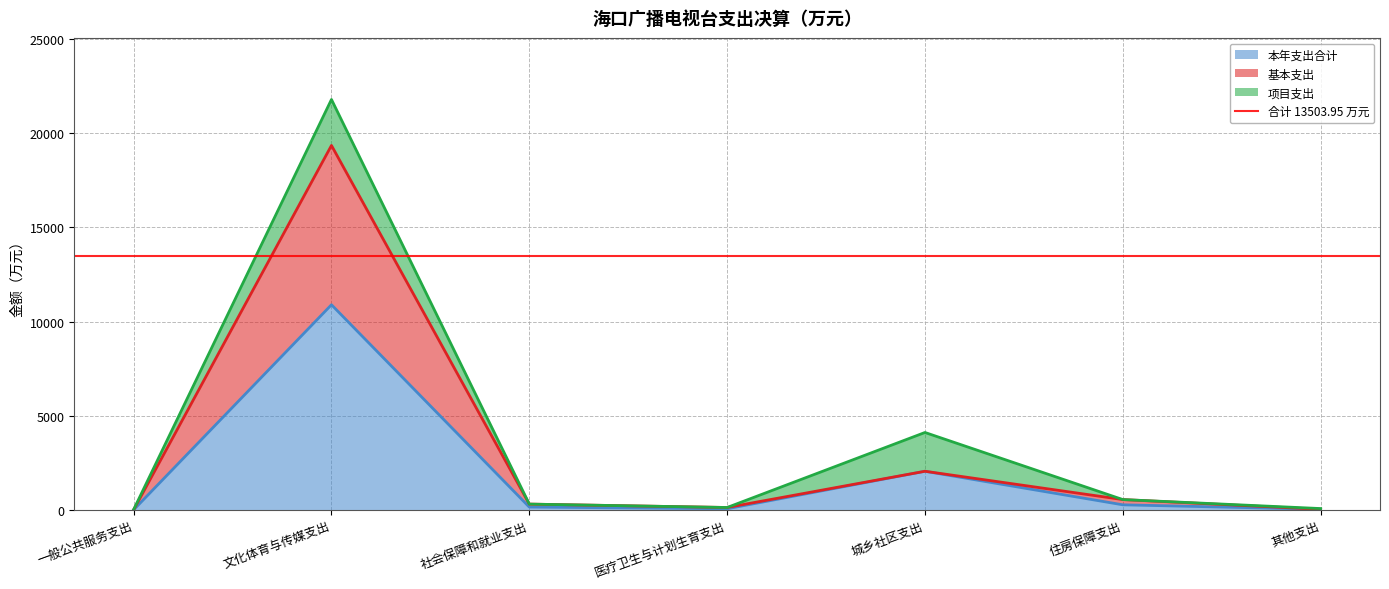

Does the chart display data point markers on the line(s)?

No